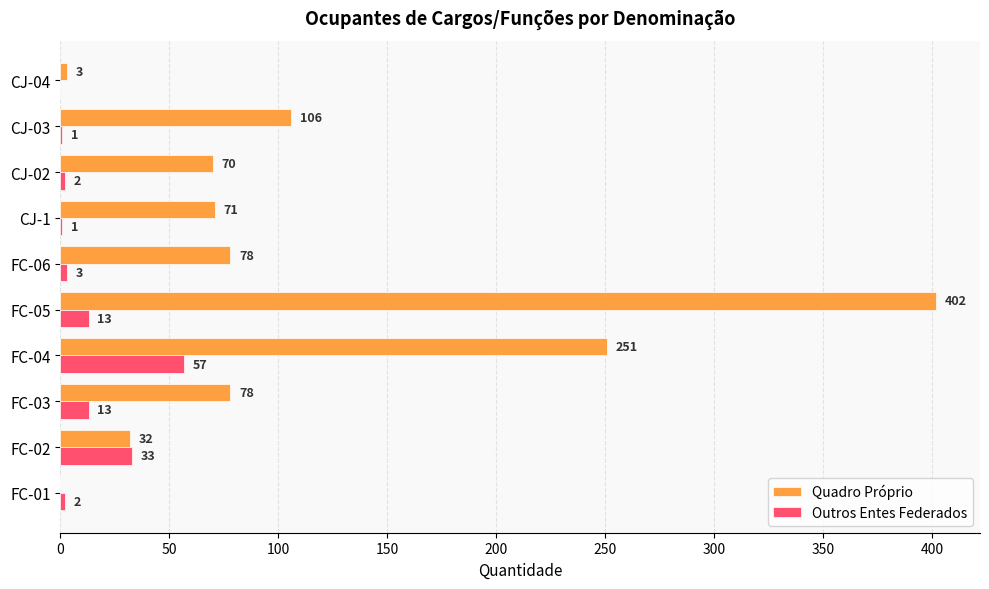

What is the maximum value for Outros Entes Federados?

57